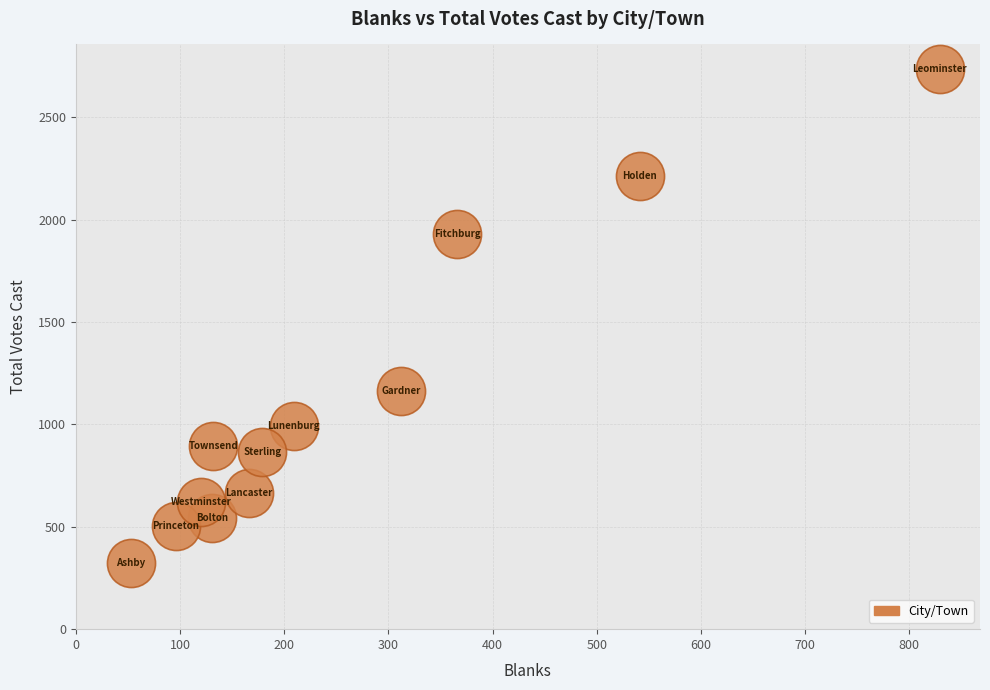

What Y value in the scatter plot is closest to 1528?

1165